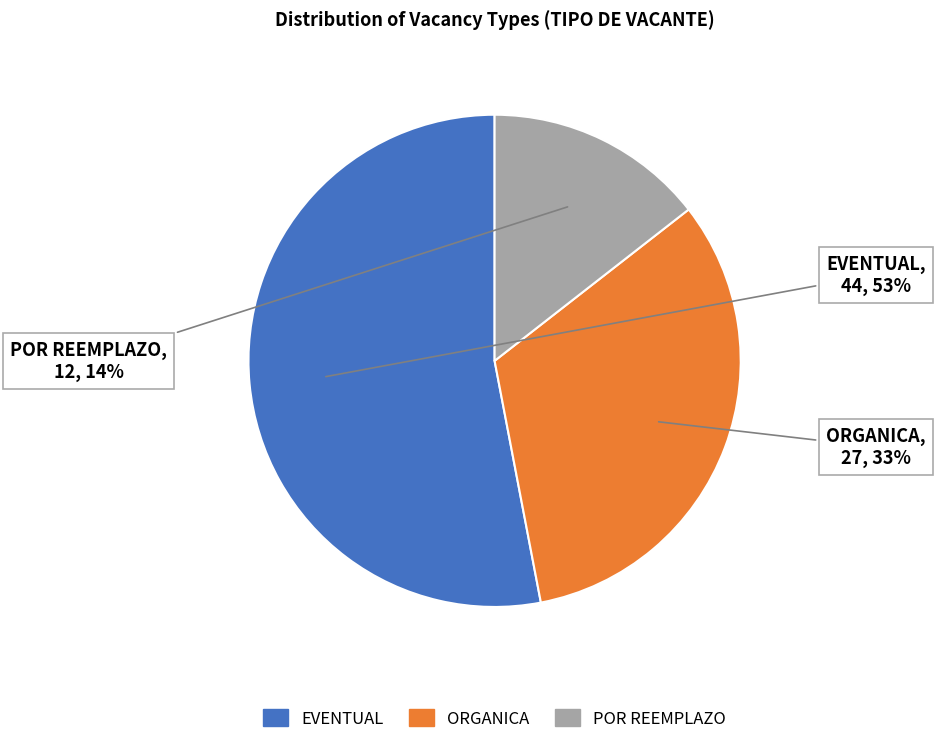

The POR REEMPLAZO slice represents 14% of the pie. True or false?

True